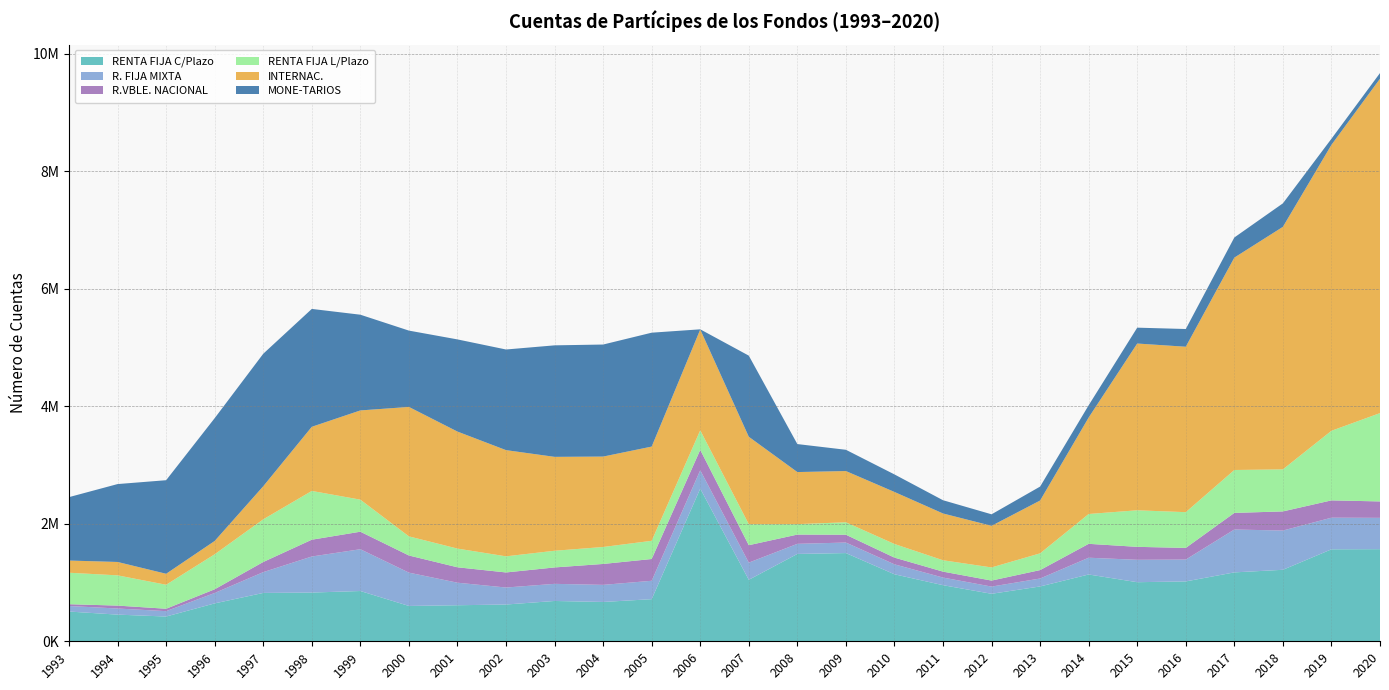

Reading right to left, extract all data points from this chart.

RENTA FIJA C/Plazo: 1568265	1565809	1217142	1172886	1019251	1005849	1137247	933591	808513	955164	1140701	1501833	1486975	1046673	2598913	716997	669491	686370	625851	613653	601456	855875	829524	823271	645325	421494	453887	506381
R. FIJA MIXTA: 533154	538533	668206	730235	372368	381461	285504	135334	122840	129962	169462	179371	171973	292635	313081	313097	291103	291598	289588	383832	567468	711557	613982	354058	177284	91646	104125	94326
R.VBLE. NACIONAL: 279628	294596	325678	282410	198102	220495	236459	143261	102259	100782	114322	132965	157770	296557	346806	370637	356053	279259	256443	262224	291858	298042	285928	172641	62741	40853	49482	30584
RENTA FIJA L/Plazo: 1503783	1184910	715970	730713	608550	622350	508016	285100	223718	193655	231966	211864	177771	357584	333011	309916	288707	284172	274432	318398	325473	545781	830323	726175	595927	408440	515104	535908
INTERNAC.: 5692903	4867998	4128664	3615630	2816379	2839072	1642416	899326	708512	796428	885919	872140	886540	1488716	1716581	1604067	1539295	1598506	1808100	1992152	2203681	1519003	1091967	563290	226743	186954	227824	207577
MONE-TARIOS: 96344	103733	400102	342723	301779	270165	208712	237361	195909	225522	298523	362147	476595	1380877	2757	1939157	1907445	1898361	1713208	1569104	1299270	1629688	2006614	2255743	2090909	1592959	1326143	1079586